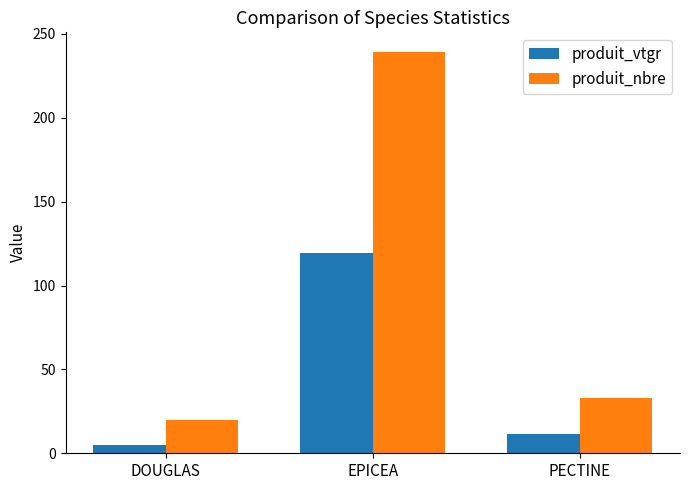

The value of produit_vtgr at PECTINE is 11.4. True or false?

True